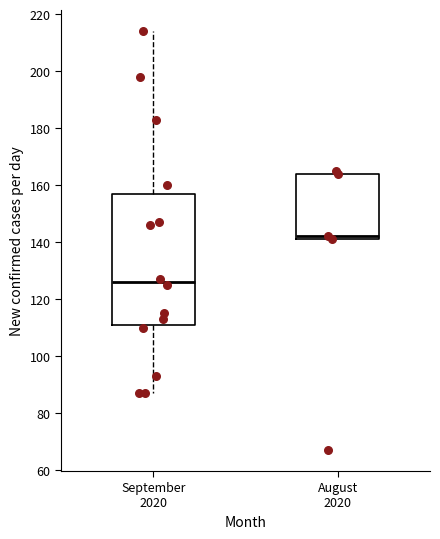

Where is the upper edge of the box for September 2020 on the y-axis? The values are not printed on the chart, so give them approximately, as read against the axis.

156